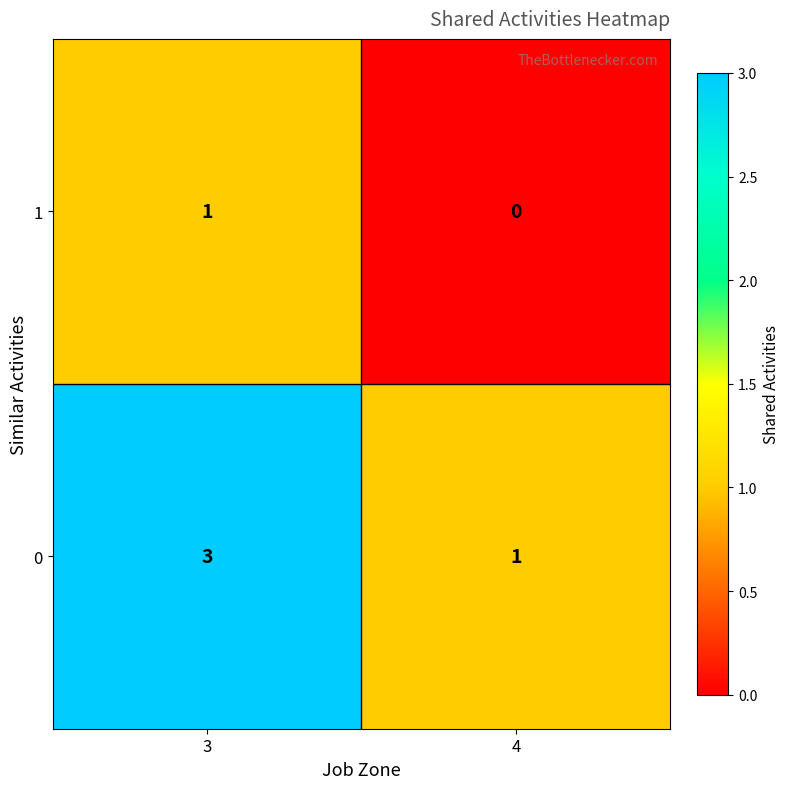

What is the sum of the 0 values at 4 and 3?

4